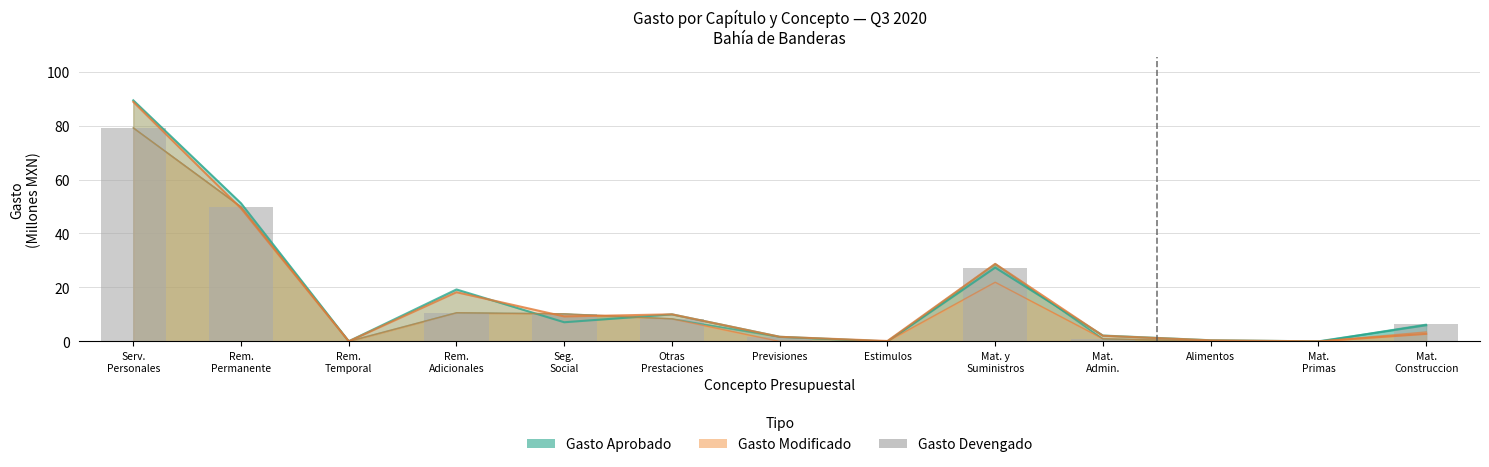

Reading left to right, what are all the values shown in this chart?

Serv.
Personales=79.1	Rem.
Permanente=49.8	Rem.
Temporal=0.0	Rem.
Adicionales=10.6	Seg.
Social=10.2	Otras
Prestaciones=8.4	Previsiones=1.7	Estimulos=0.0	Mat. y
Suministros=27.3	Mat.
Admin.=0.9	Alimentos=0.1	Mat.
Primas=0.0	Mat.
Construccion=6.3